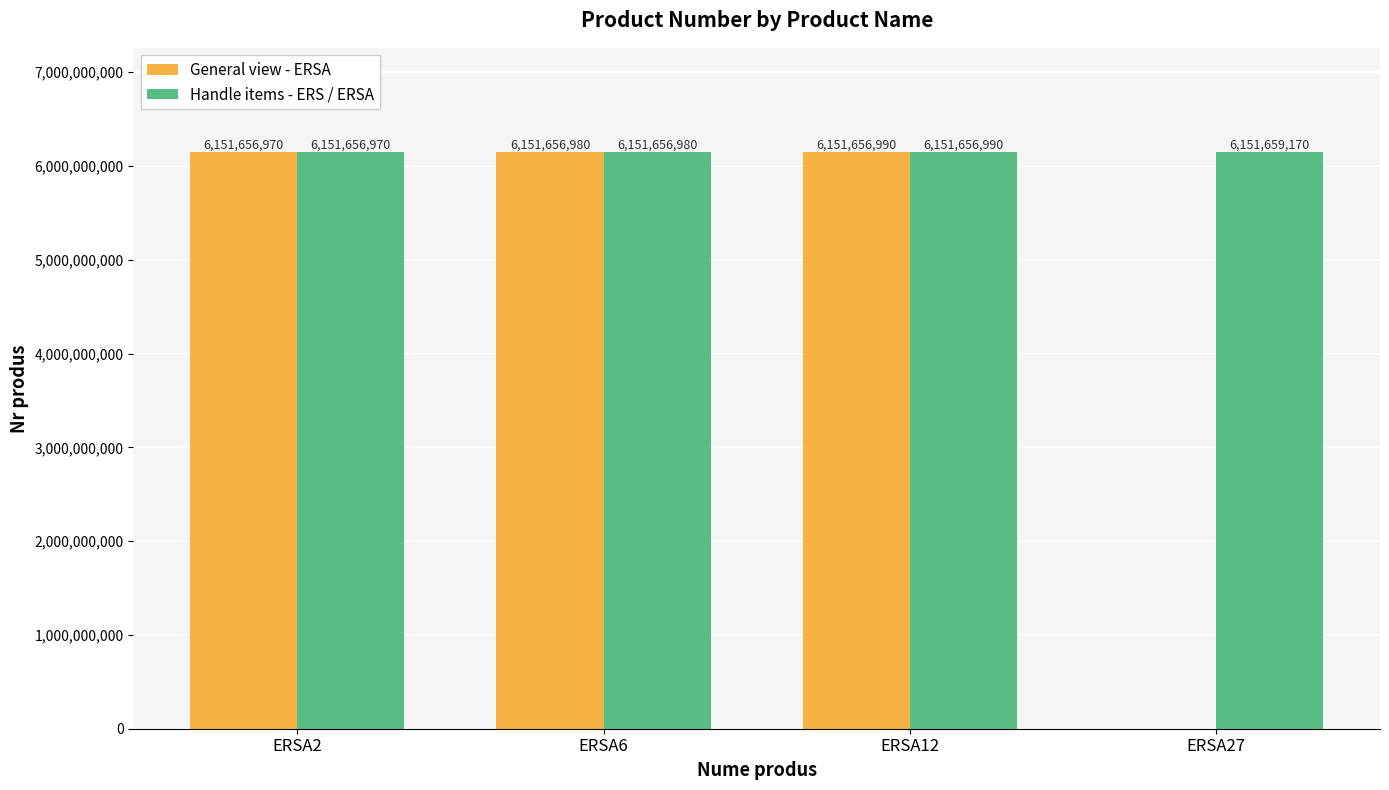

What is the sum of the Handle items - ERS / ERSA values at ERSA2 and ERSA12?

12303313960